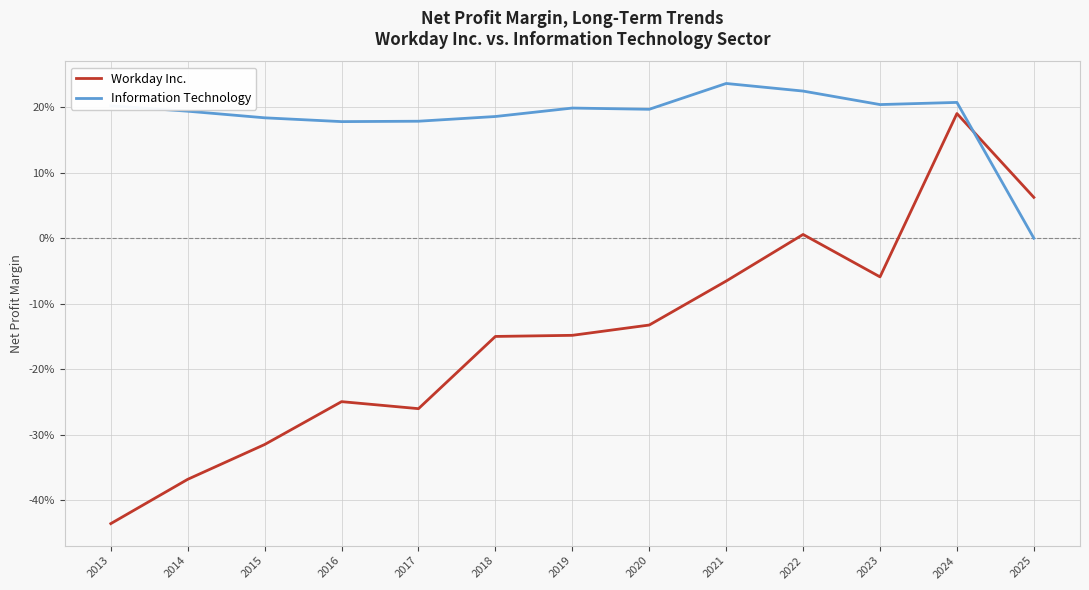

What is the difference between the Workday Inc. values at 2024 and 2016?

0.4